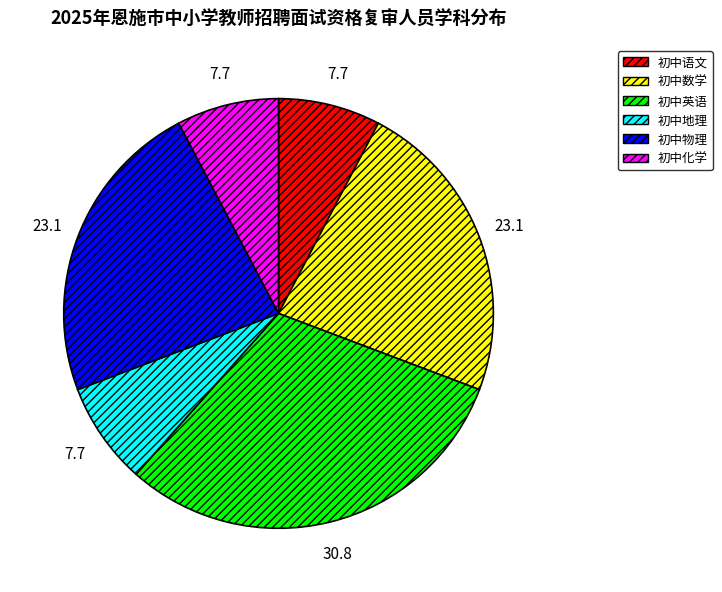

Count the number of slices in the pie.

6